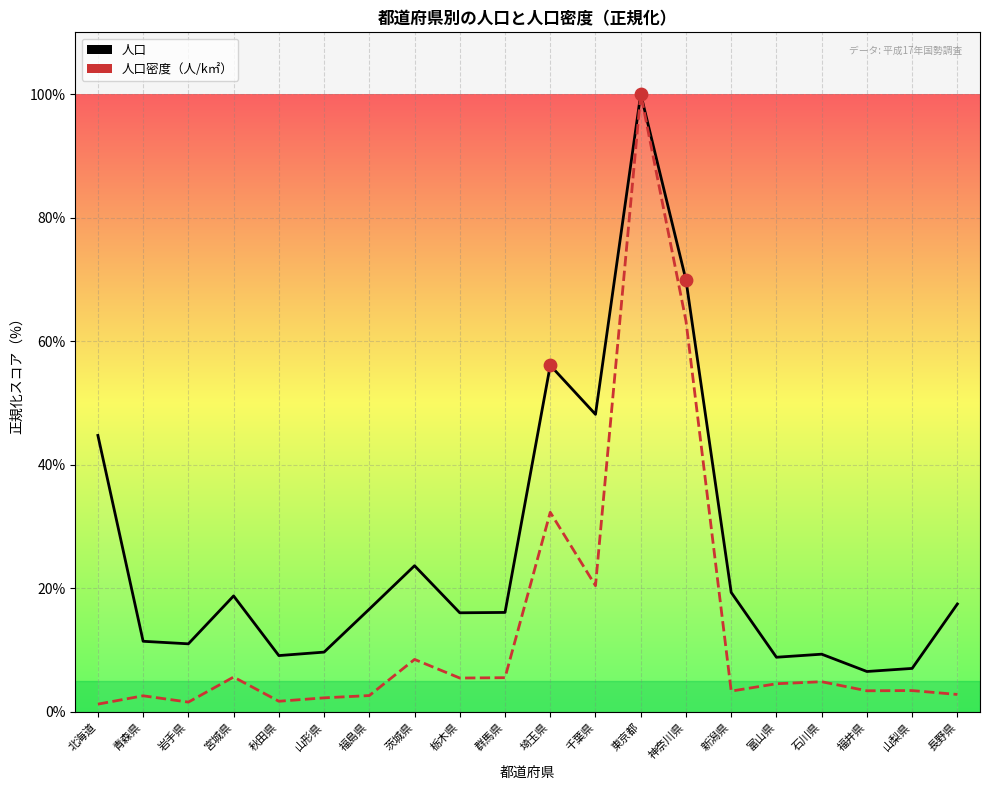

Which series reaches the maximum Y coordinate?

人口